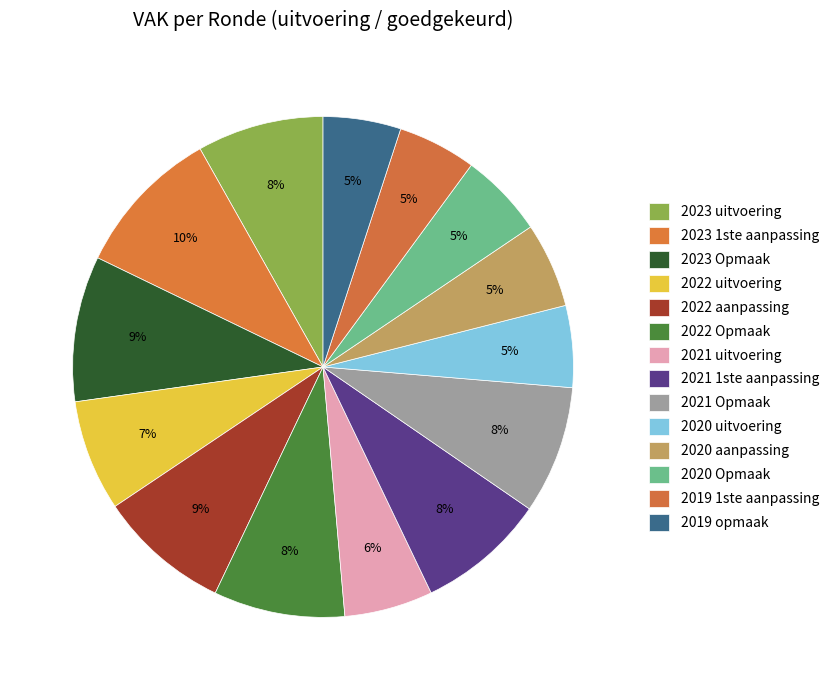

How many slices are in this pie chart?

14